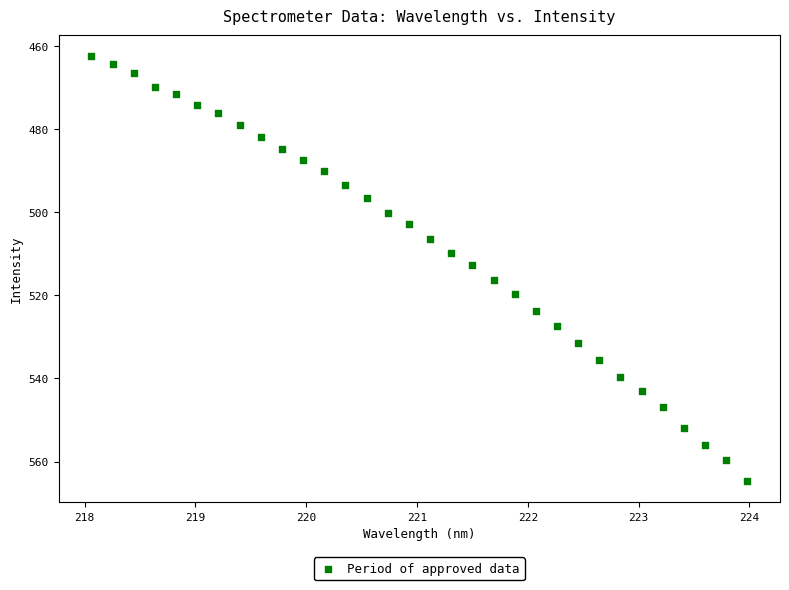

What is the range of Y values (max minus min)?

102.1